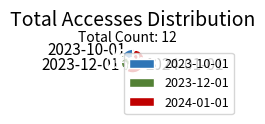

Do 2023-10-01 and 2024-01-01 together represent more than half of the pie?

Yes